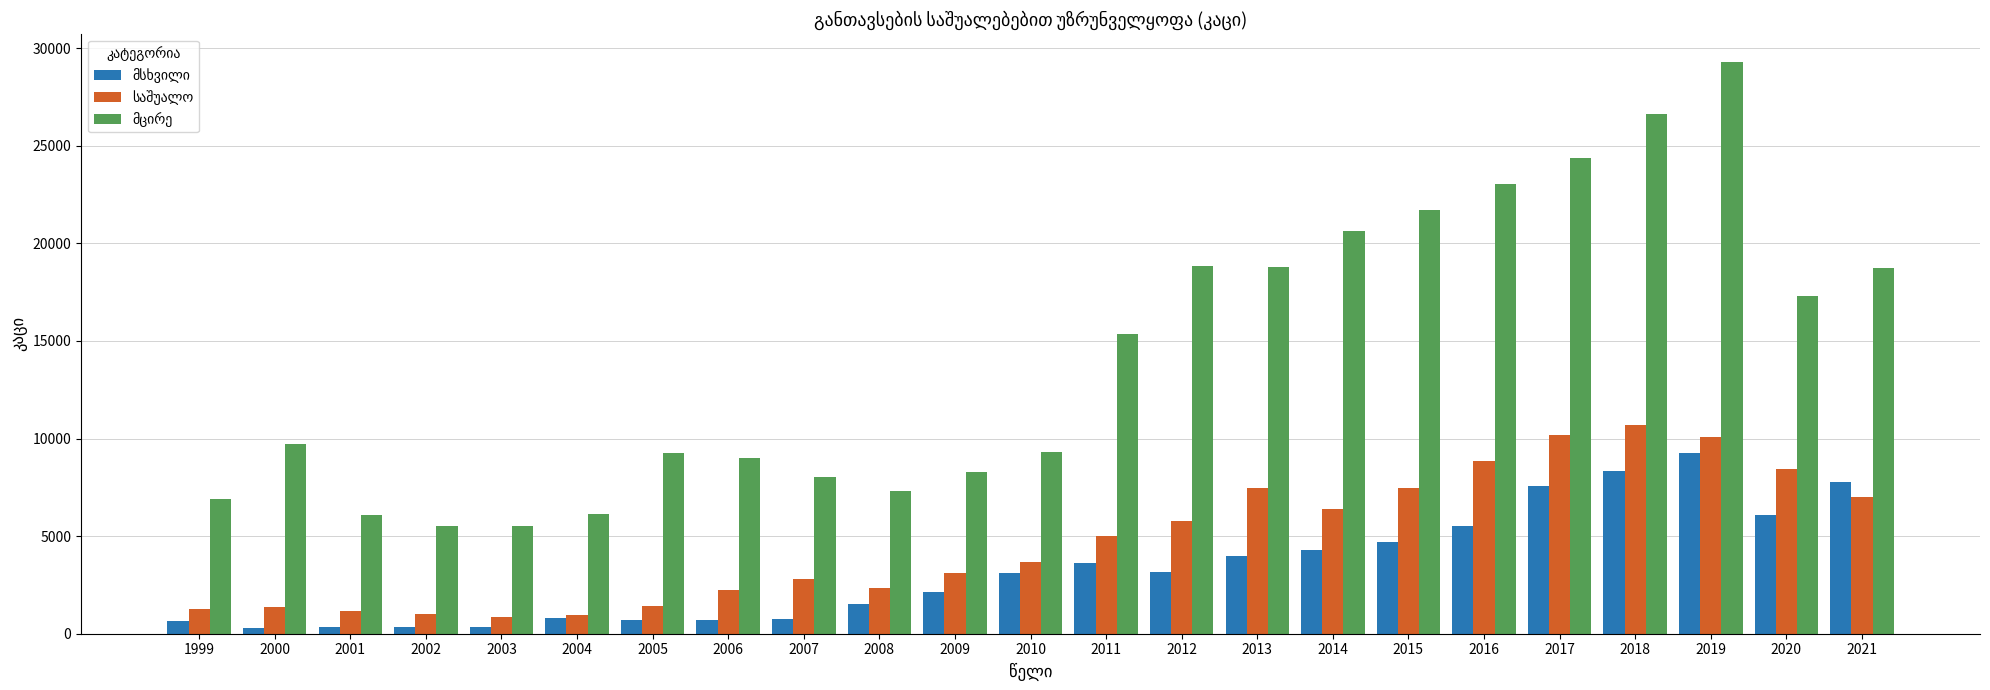

Which label corresponds to the largest value in the chart?

2019